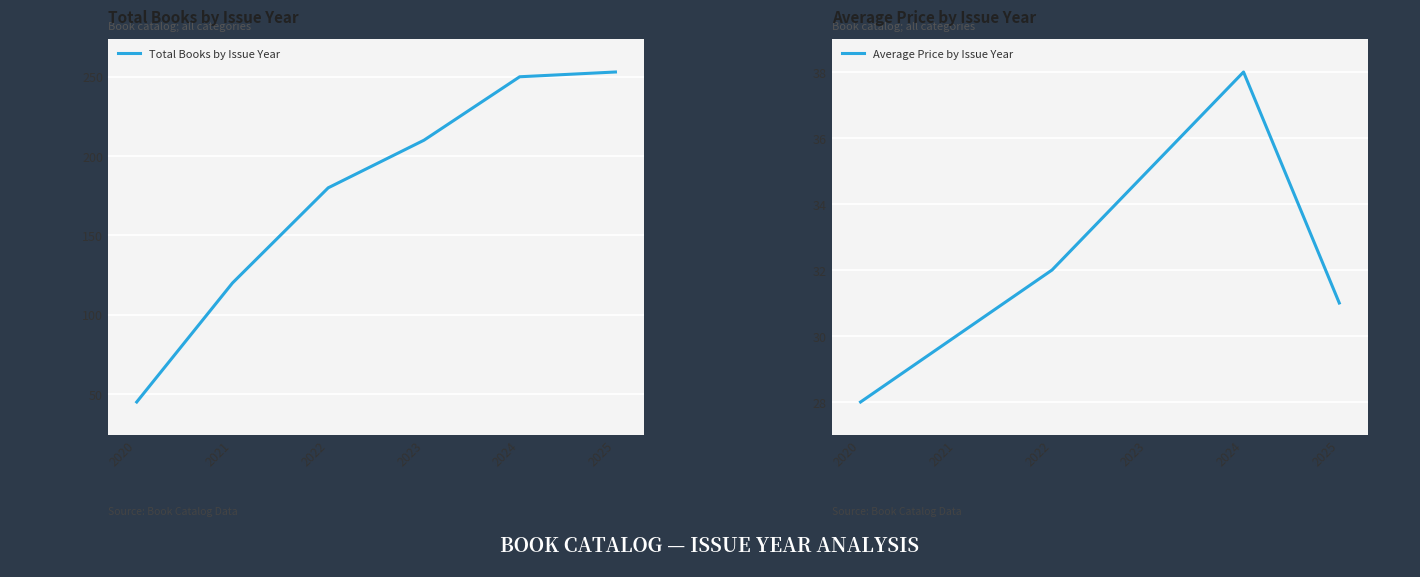

The Total Books by Issue Year series shows 202 at 2021. True or false?

False